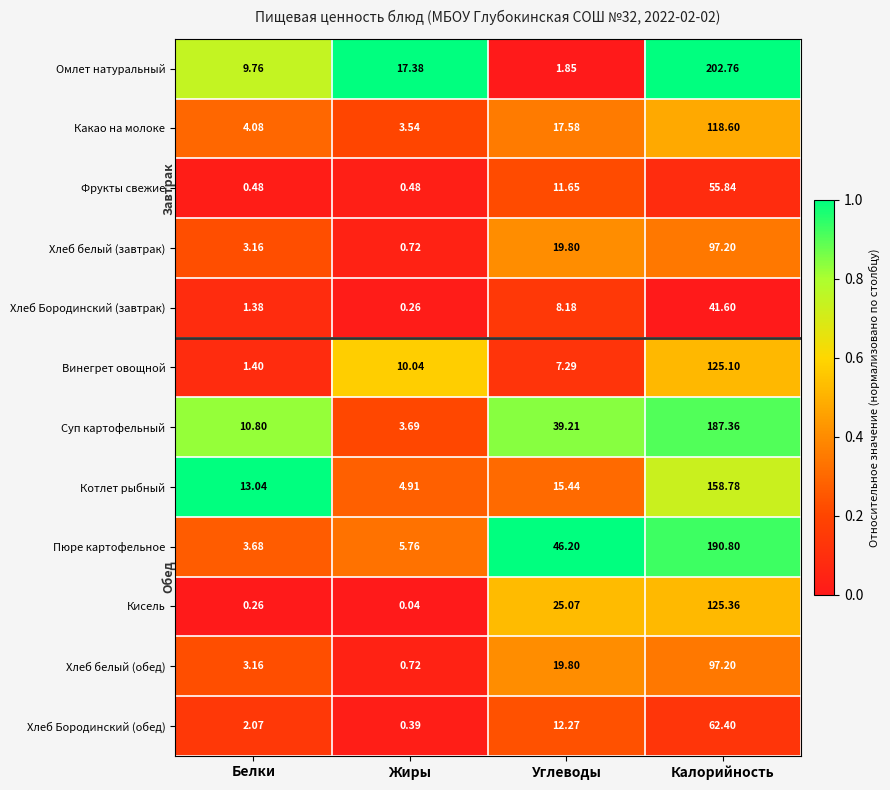

Where does the Хлеб белый (обед) series first go above 19?

Углеводы